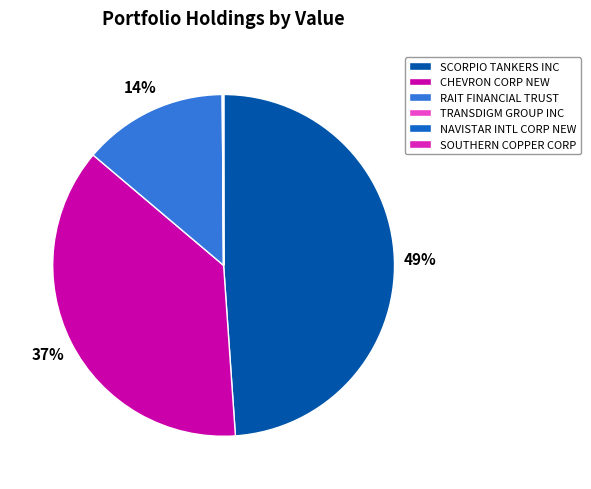

What is the largest slice in the pie chart?

SCORPIO TANKERS INC